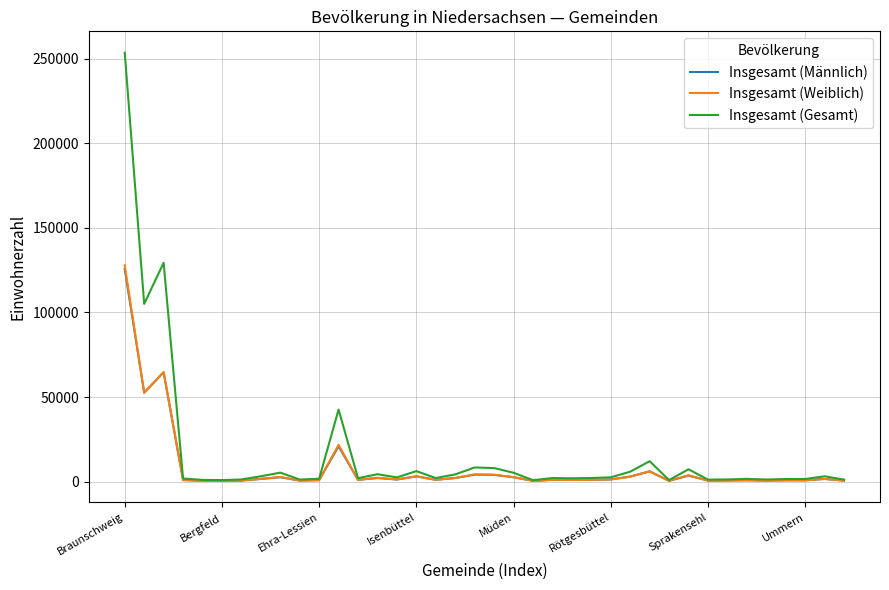

What is the maximum value for Insgesamt (Weiblich)?

127861